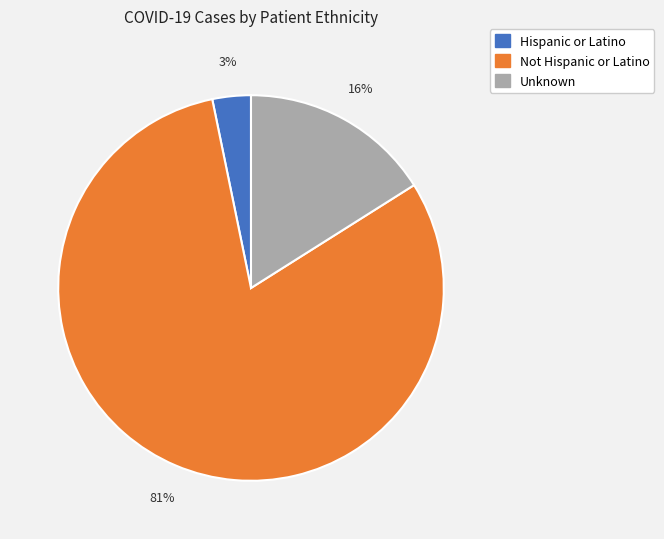

Which category has the biggest portion of the pie?

Not Hispanic or Latino